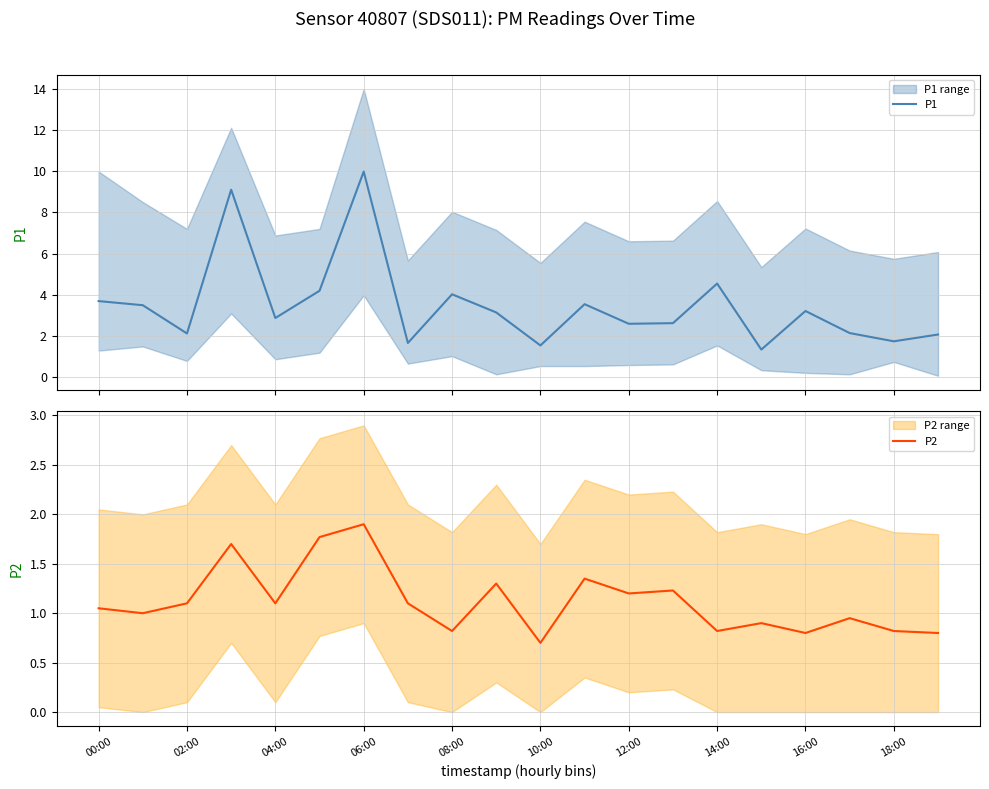

What is the difference between the maximum and minimum values in the P1 series?

8.6